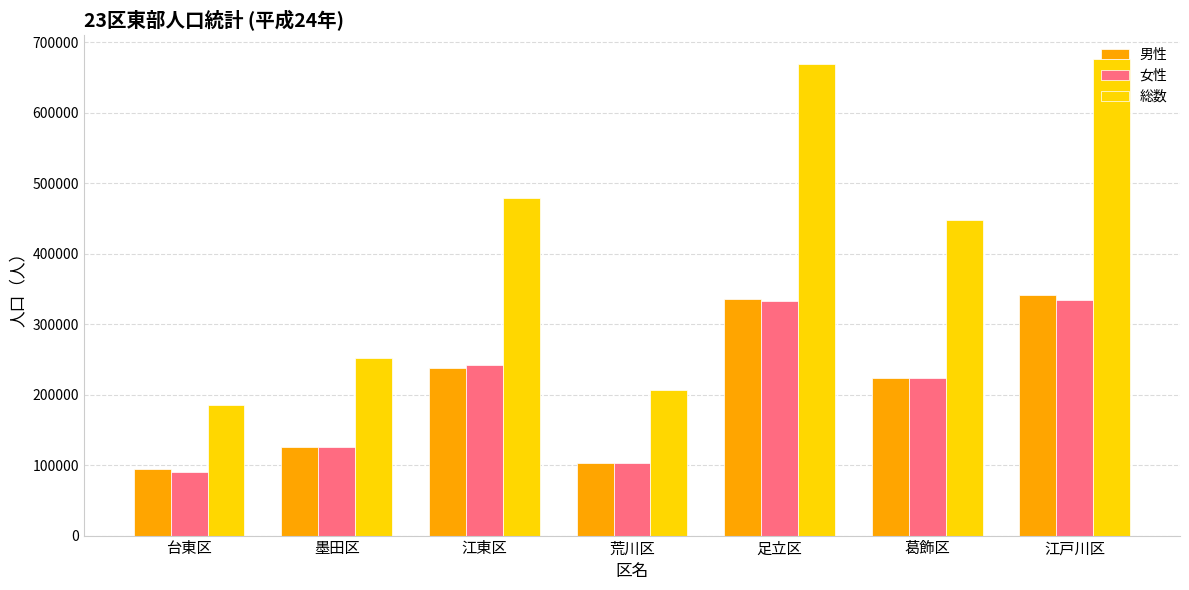

What is the value of the 男性 bar at the 5th from the left?

335964